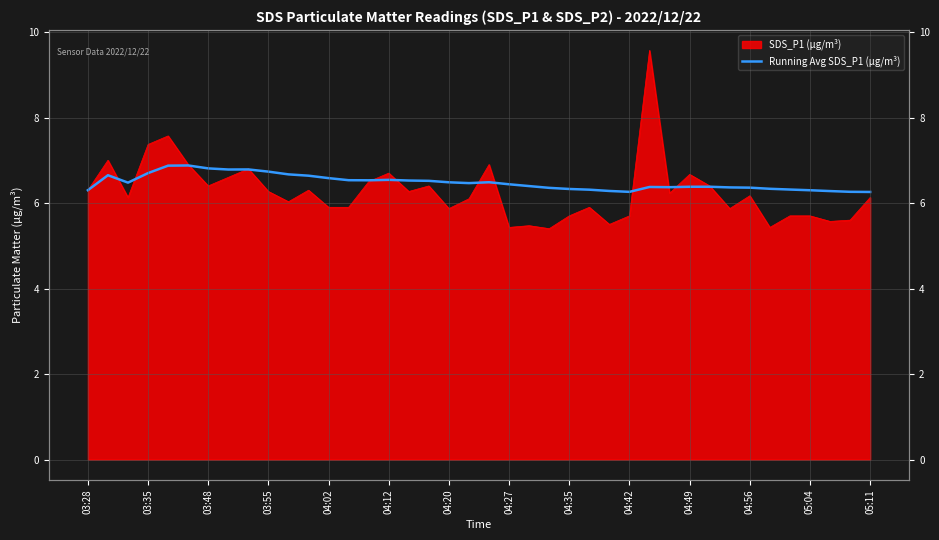

How many interior local peaks (higher than both neighbors) does the data have?

7